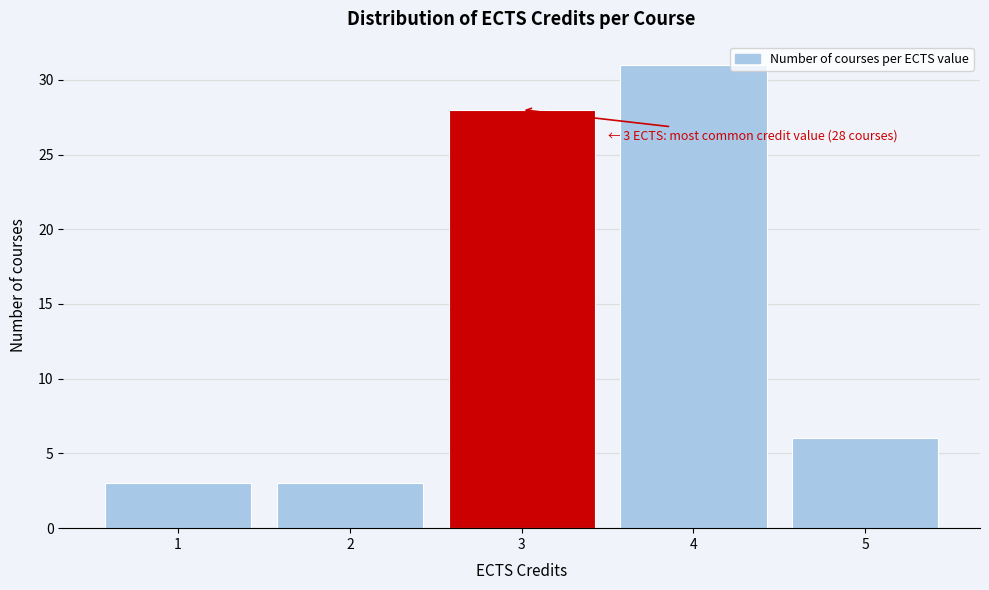

Over which range of the x-axis is the bar tallest?

3.5 to 4.5